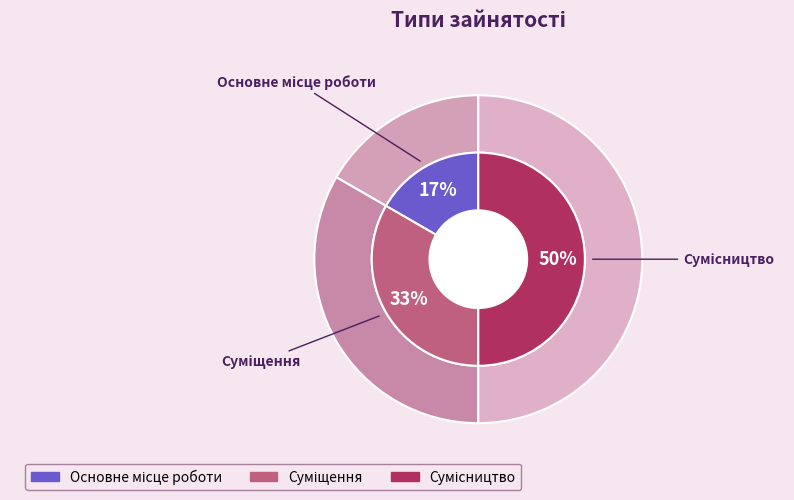

Rank the categories by value from highest to lowest.

Сумісництво, Суміщення, Основне місце роботи